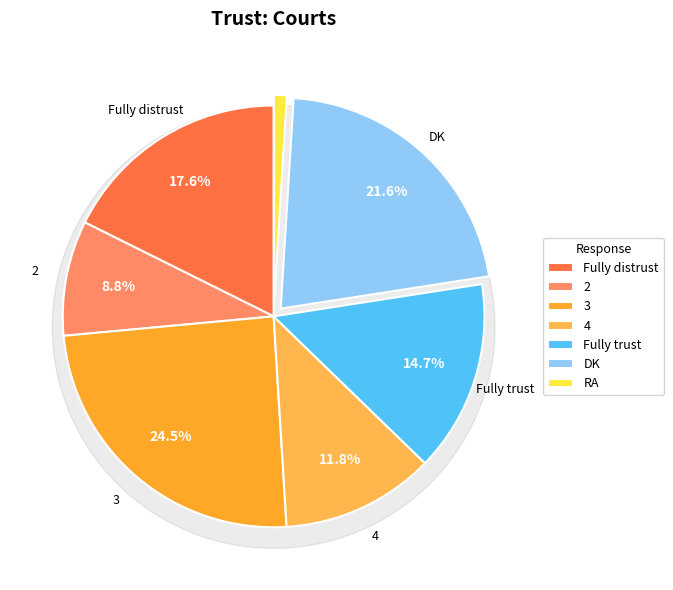

Rank the categories by value from highest to lowest.

3, DK, Fully distrust, Fully trust, 4, 2, RA